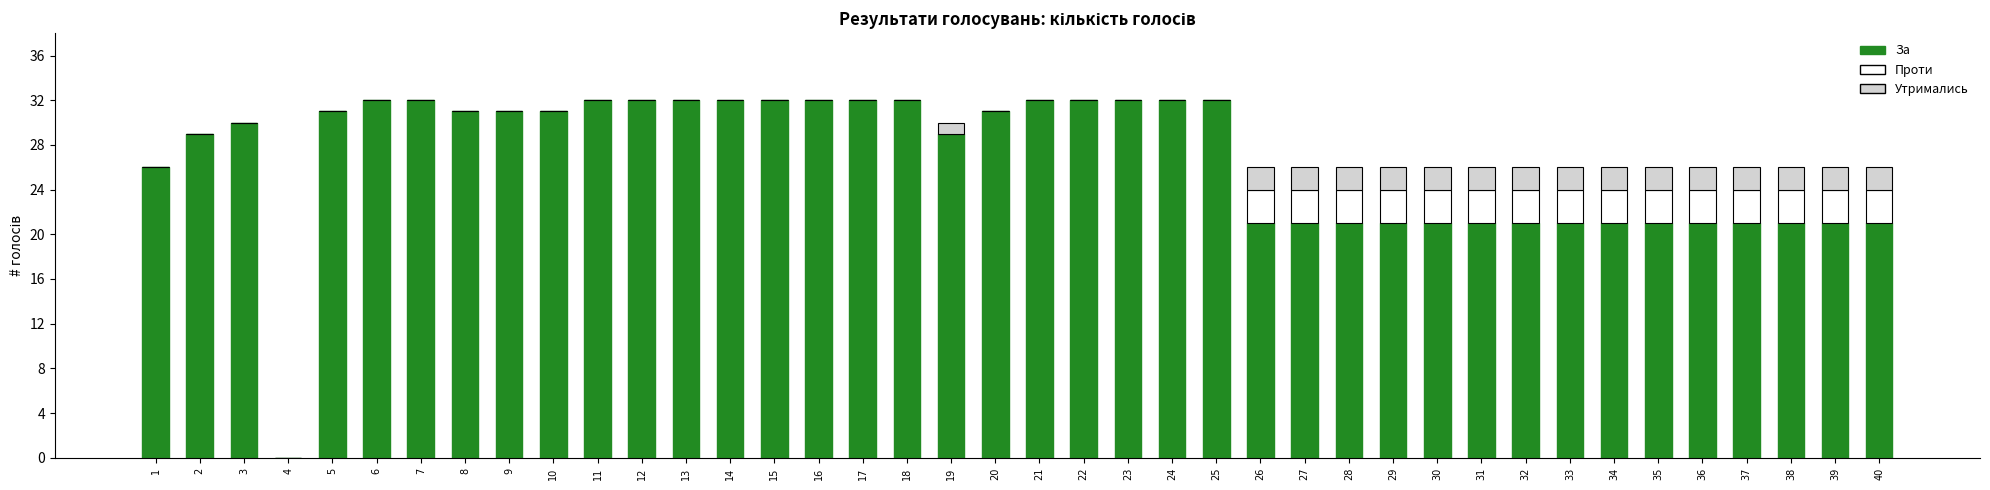

What is the highest value of the За series?

32